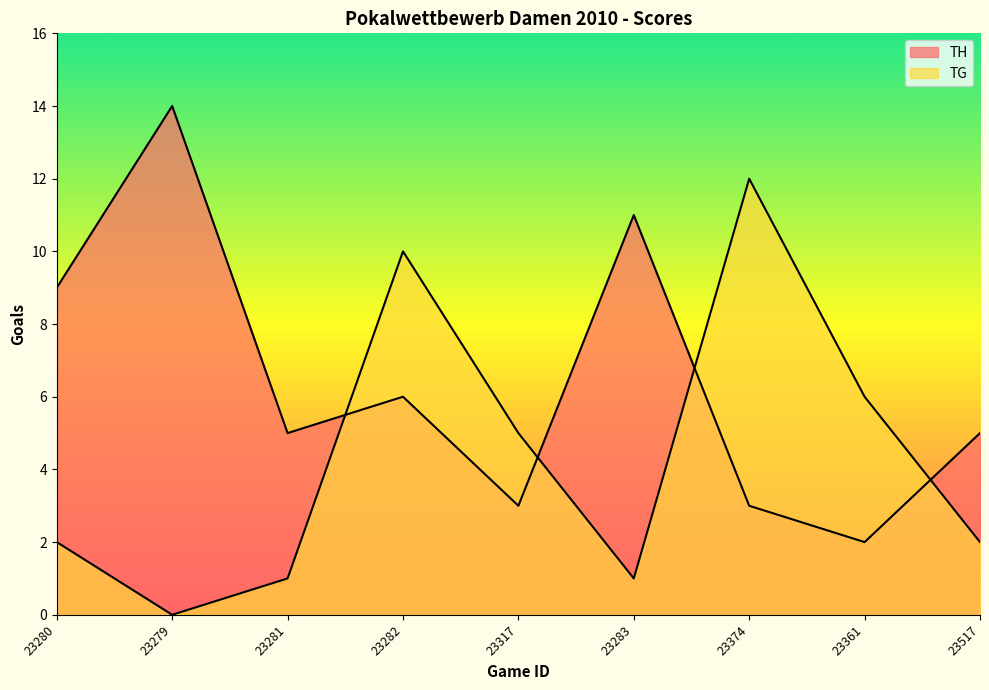

At how many categories does at least one series exceed 6?

5